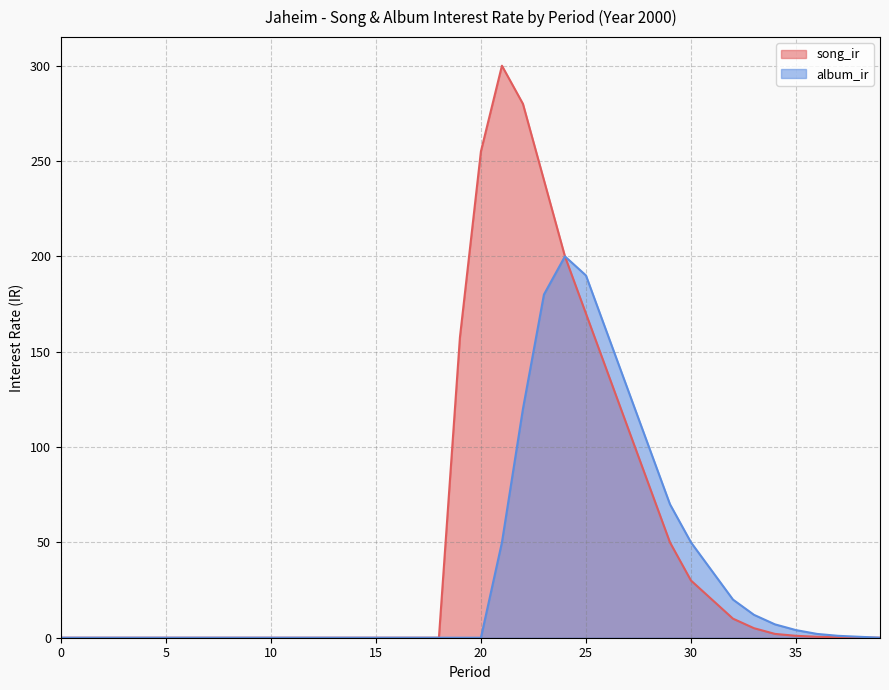

Reading left to right, transcribe all the data shown in this chart.

song_ir: 0=0.0	1=0.0	2=0.0	3=0.0	4=0.0	5=0.0	6=0.0	7=0.0	8=0.0	9=0.0	10=0.0	11=0.0	12=0.0	13=0.0	14=0.0	15=0.0	16=0.0	17=0.0	18=0.0	19=157.5	20=255.1	21=300.0	22=280.0	23=240.0	24=200.0	25=170.0	26=140.0	27=110.0	28=80.0	29=50.0	30=30.0	31=20.0	32=10.0	33=5.0	34=2.0	35=1.0	36=0.5	37=0.2	38=0.1	39=0.0
album_ir: 0=0.0	1=0.0	2=0.0	3=0.0	4=0.0	5=0.0	6=0.0	7=0.0	8=0.0	9=0.0	10=0.0	11=0.0	12=0.0	13=0.0	14=0.0	15=0.0	16=0.0	17=0.0	18=0.0	19=0.0	20=0.0	21=50.0	22=120.0	23=180.0	24=200.0	25=190.0	26=160.0	27=130.0	28=100.0	29=70.0	30=50.0	31=35.0	32=20.0	33=12.0	34=7.0	35=4.0	36=2.0	37=1.0	38=0.5	39=0.0